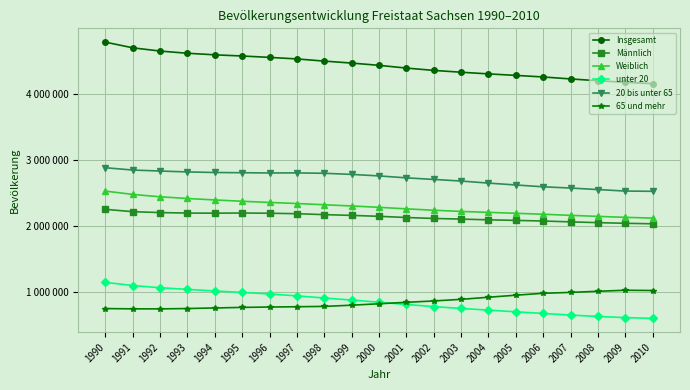

True or false: Insgesamt and Männlich intersect in this chart.

False